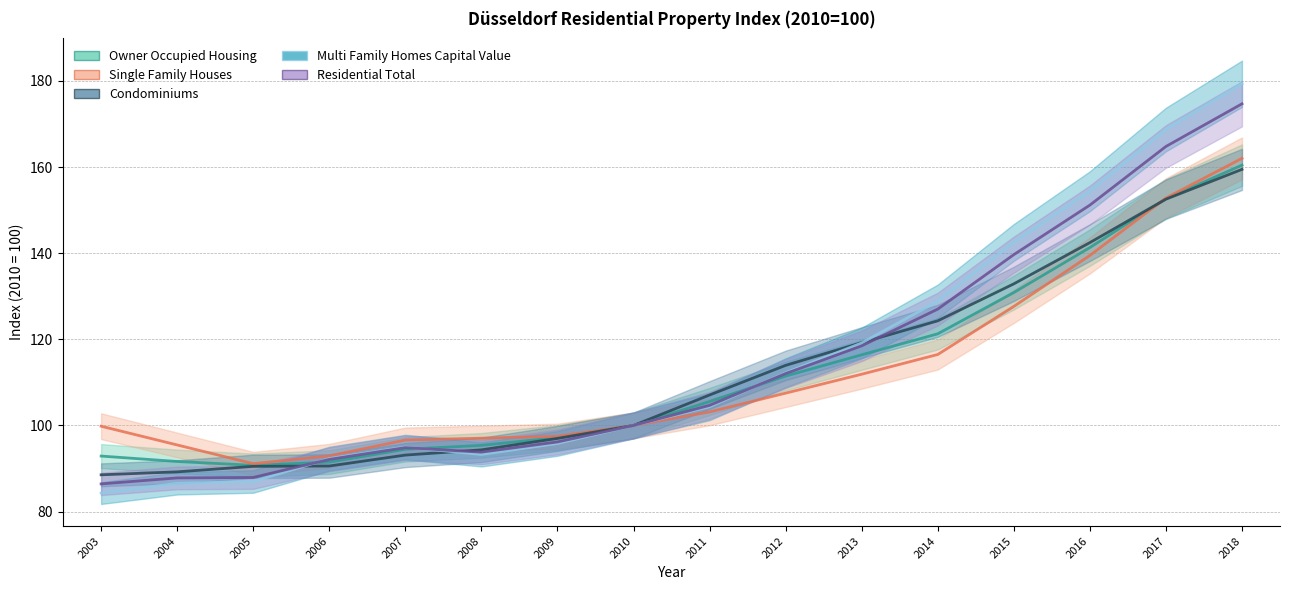

What is the difference between the maximum and second lowest values in the Condominiums series?

70.2